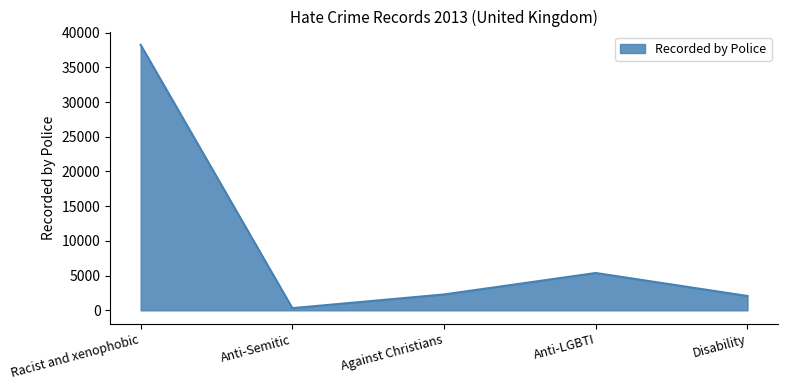

Which category has the highest value across all series?

Racist and xenophobic